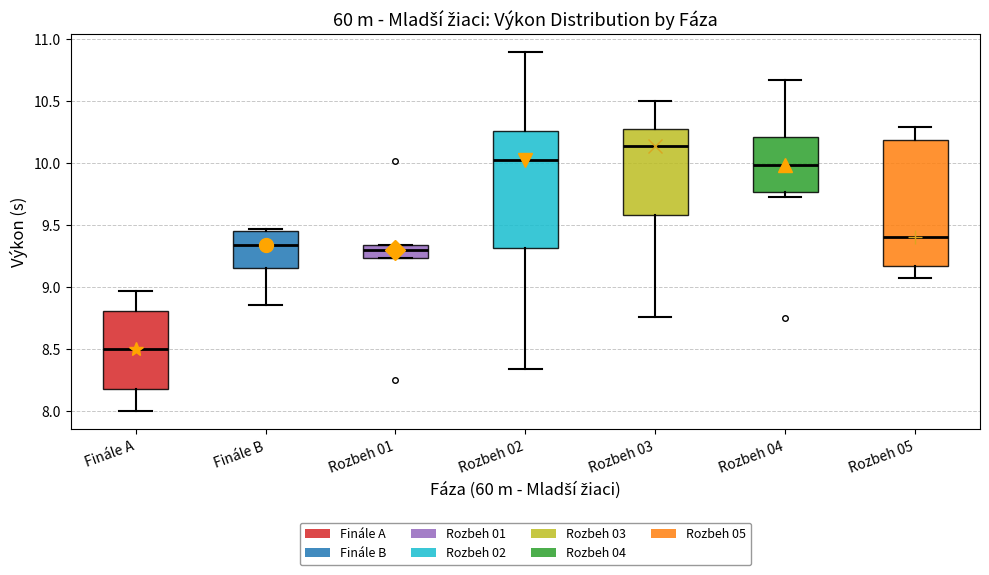

Reading left to right, read every box against the y-axis: the position of its median line, the range the box covers, and the ends of its whiskers. The values are not printed on the chart, so give them approximately, as read against the axis.

Finále A: median 8.50, box 8.20 to 8.80, whiskers 8.00 to 8.95
Finále B: median 9.35, box 9.15 to 9.45, whiskers 8.85 to 9.45 (just above the box's upper edge)
Rozbeh 01: median 9.30, box 9.25 to 9.35, whiskers 9.25 to 9.35
Rozbeh 02: median 10.05, box 9.30 to 10.25, whiskers 8.35 to 10.90
Rozbeh 03: median 10.15, box 9.60 to 10.30, whiskers 8.75 to 10.50
Rozbeh 04: median 10.00, box 9.75 to 10.20, whiskers 9.75 (just below the box's lower edge) to 10.65
Rozbeh 05: median 9.40, box 9.15 to 10.20, whiskers 9.10 to 10.30